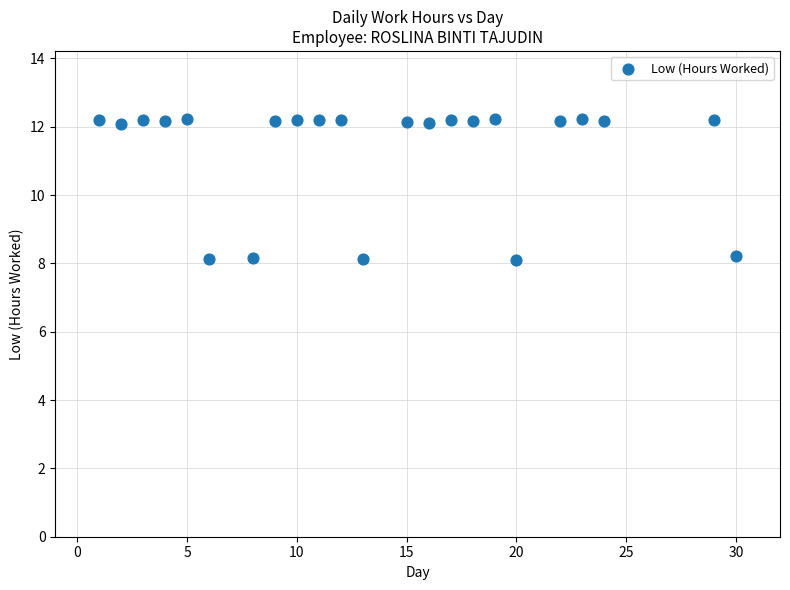

What is the range of X values (max minus min)?

29.0